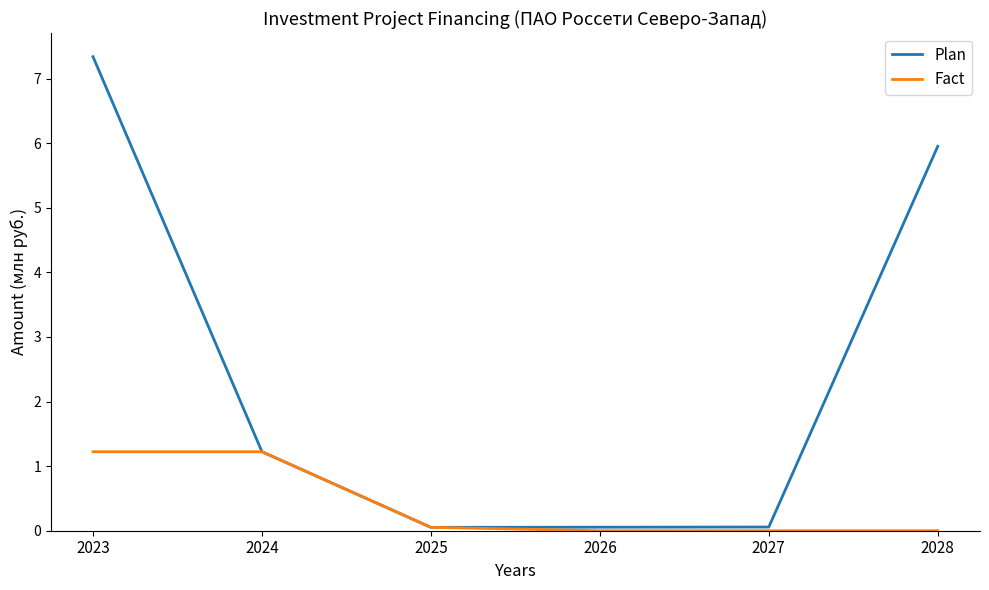

Is it true that Plan equals 0.1 at 2027?

True